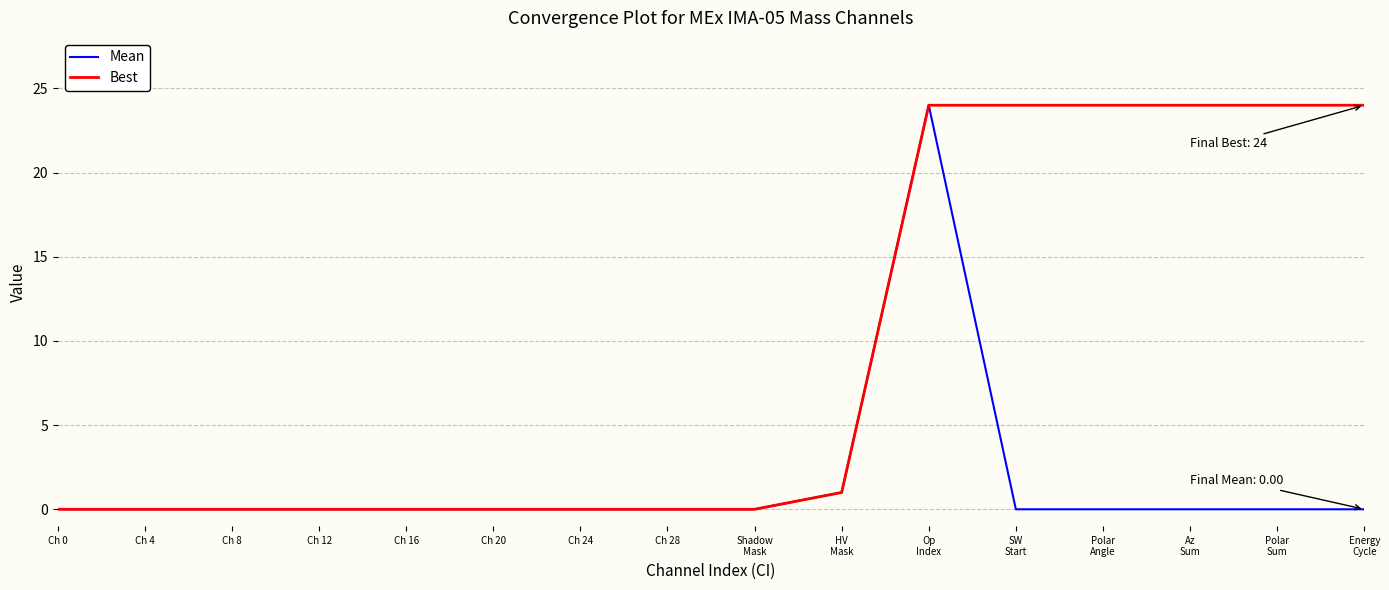

What are all the series names shown in the legend?

Mean, Best